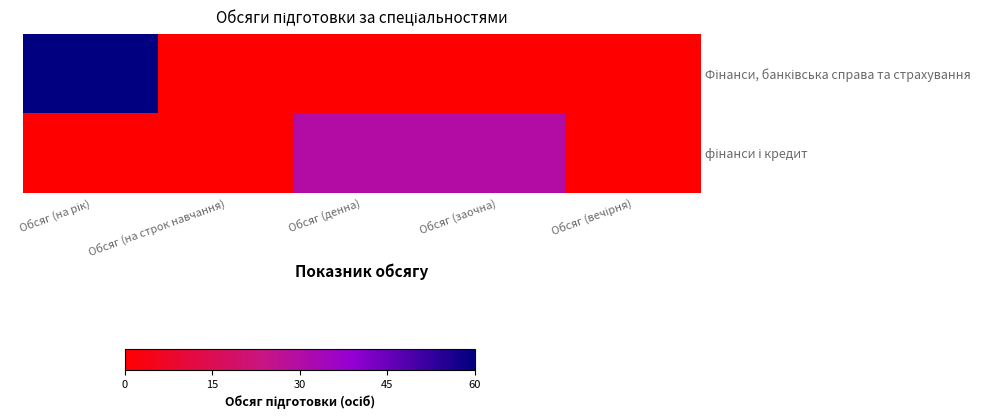

Which category has the lowest value across all series?

Обсяг (на строк навчання)